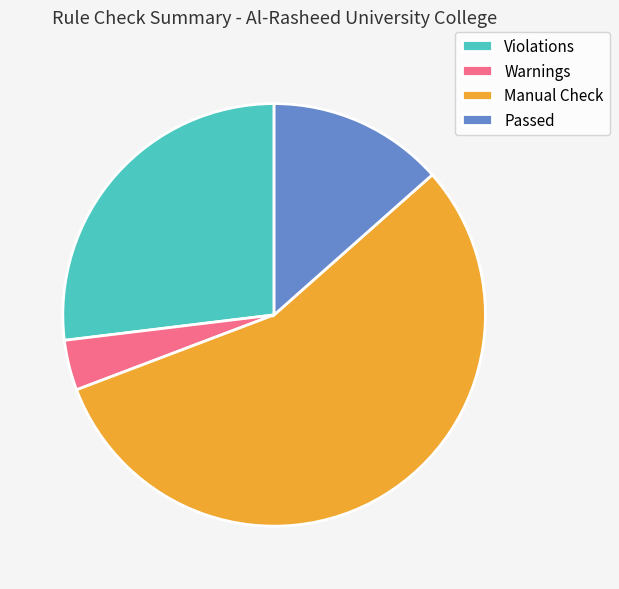

Is there any slice that represents more than half of the pie?

Yes